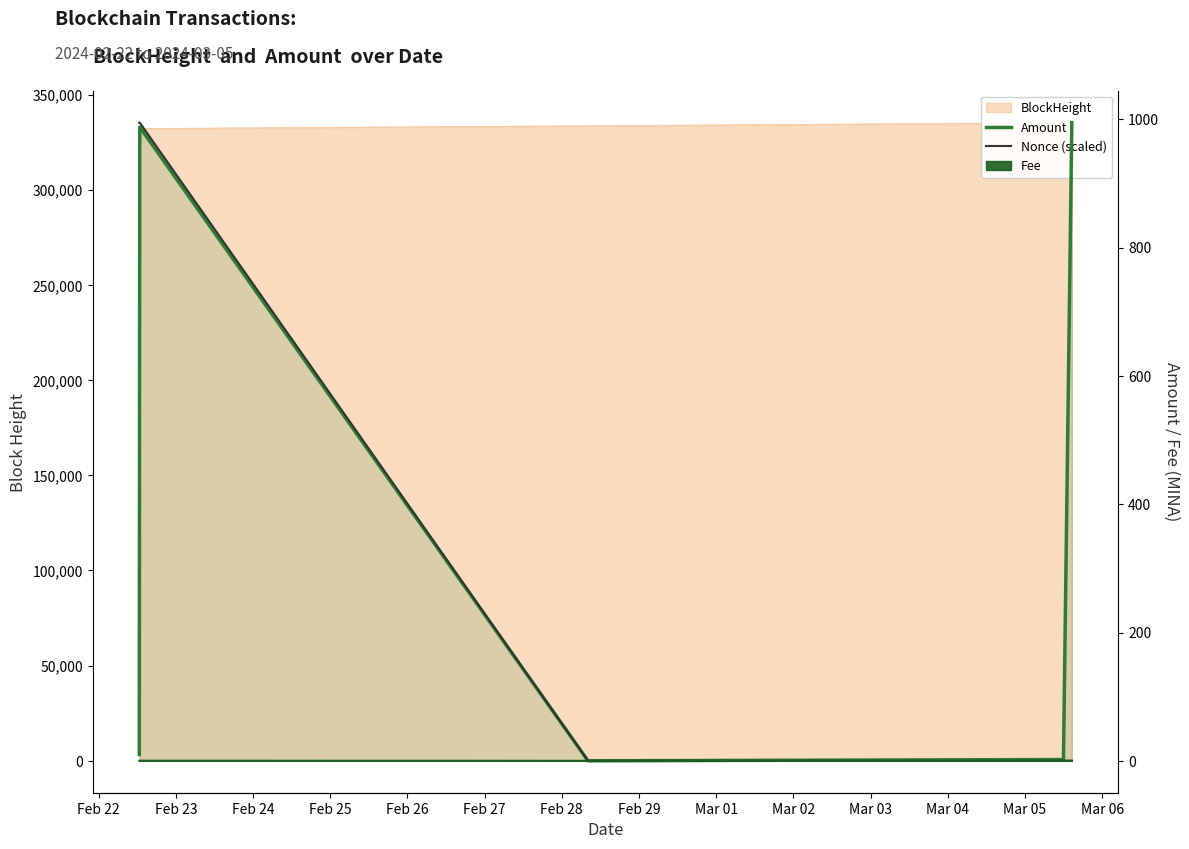

How many interior local peaks does the Nonce (scaled) series have?

1